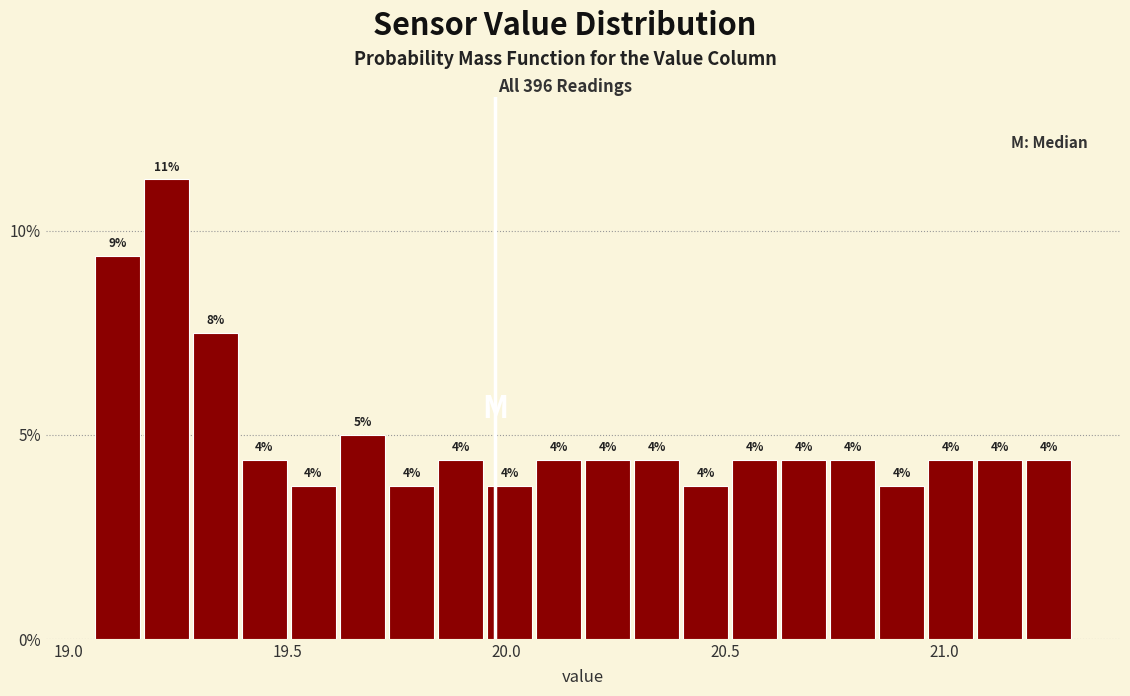

Around what value on the x-axis is the tallest bar? Give the approximate position of its centre, as read against the axis.

19.20